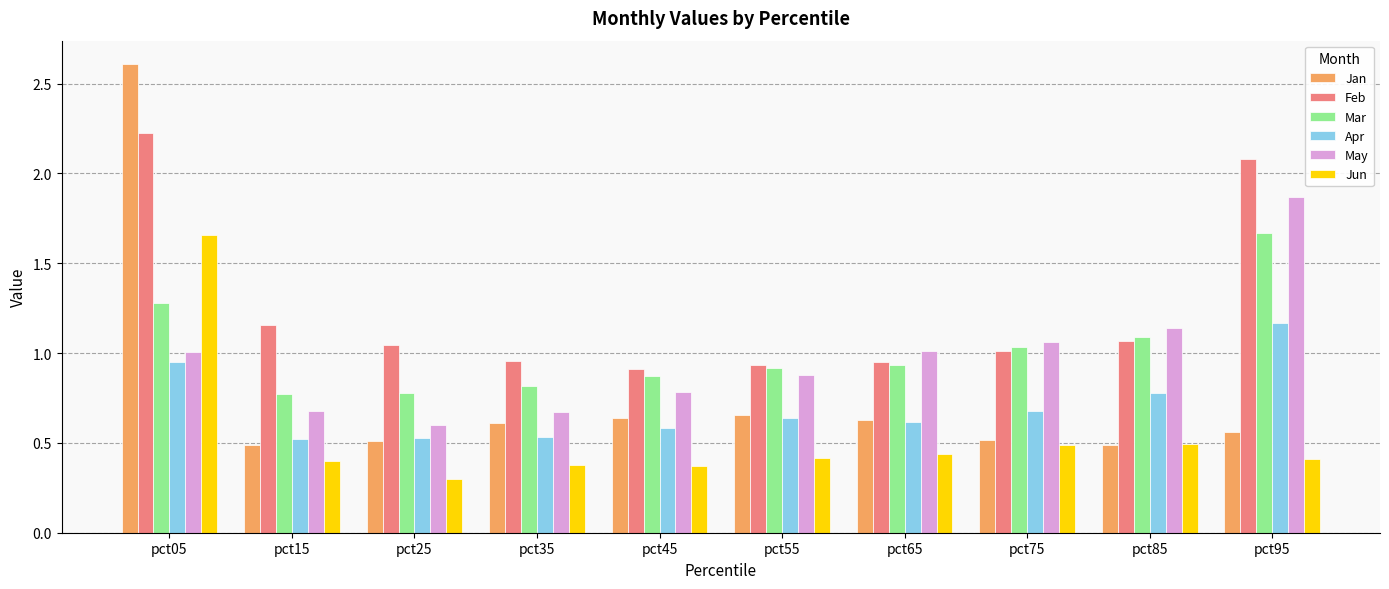

Where is Mar nearest to the value 1?

pct75